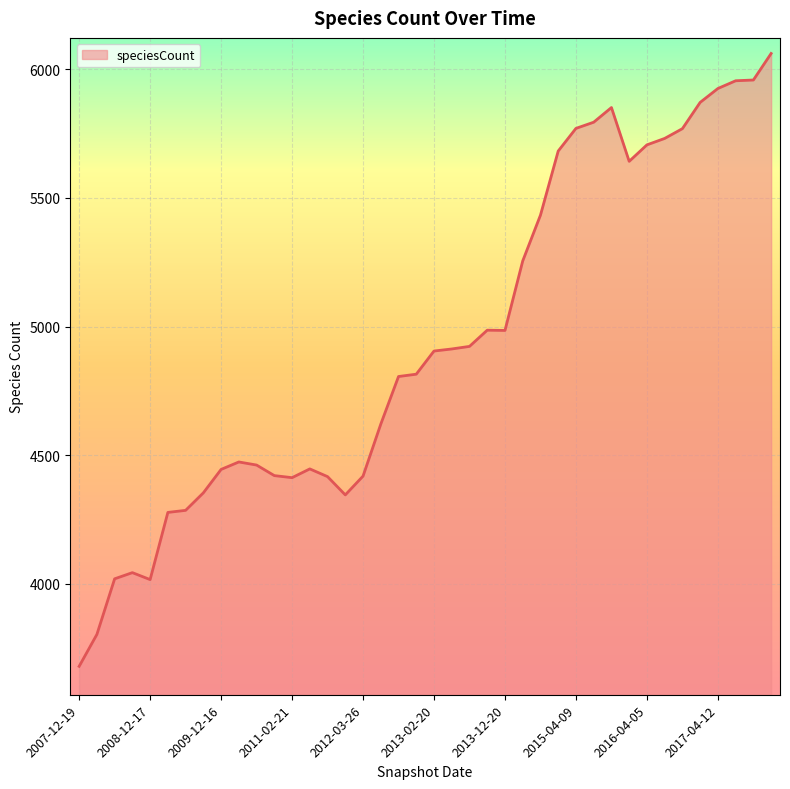

What is the smallest value displayed?

3680